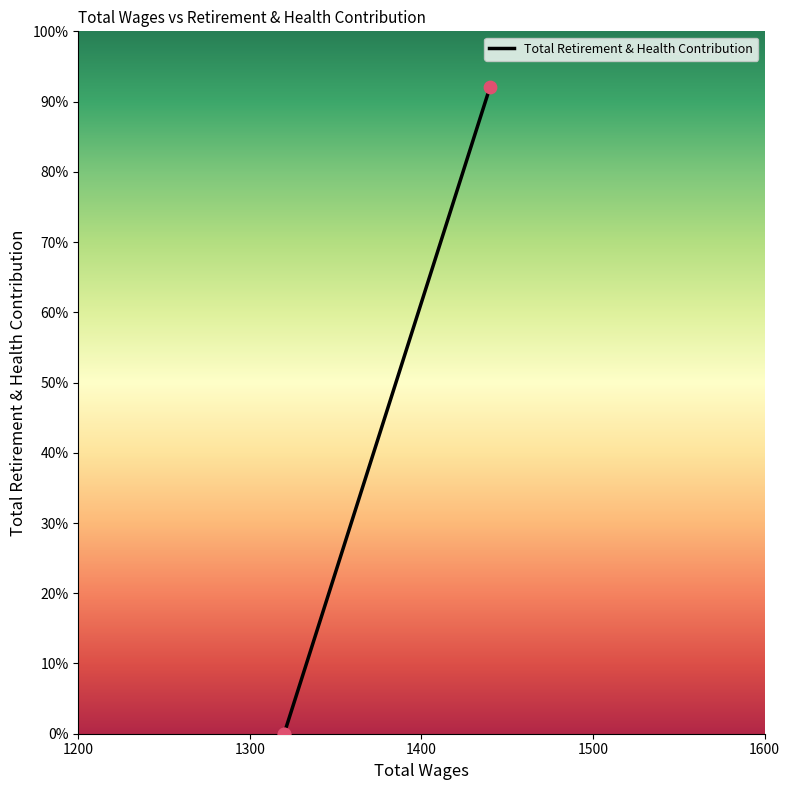

Which has a higher value, 1320.0 or 1320.0?

1320.0